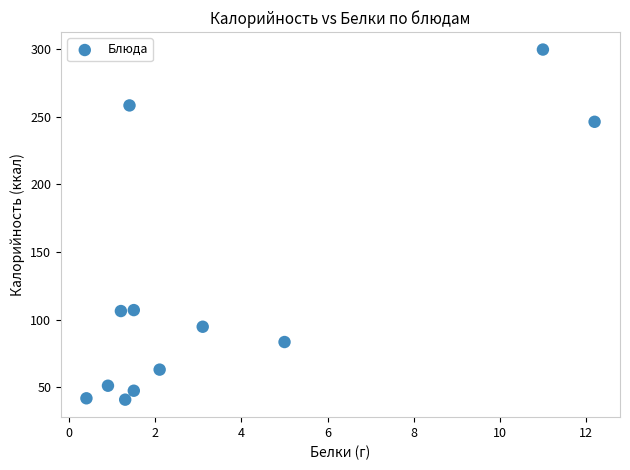

What is the average X value?

3.5